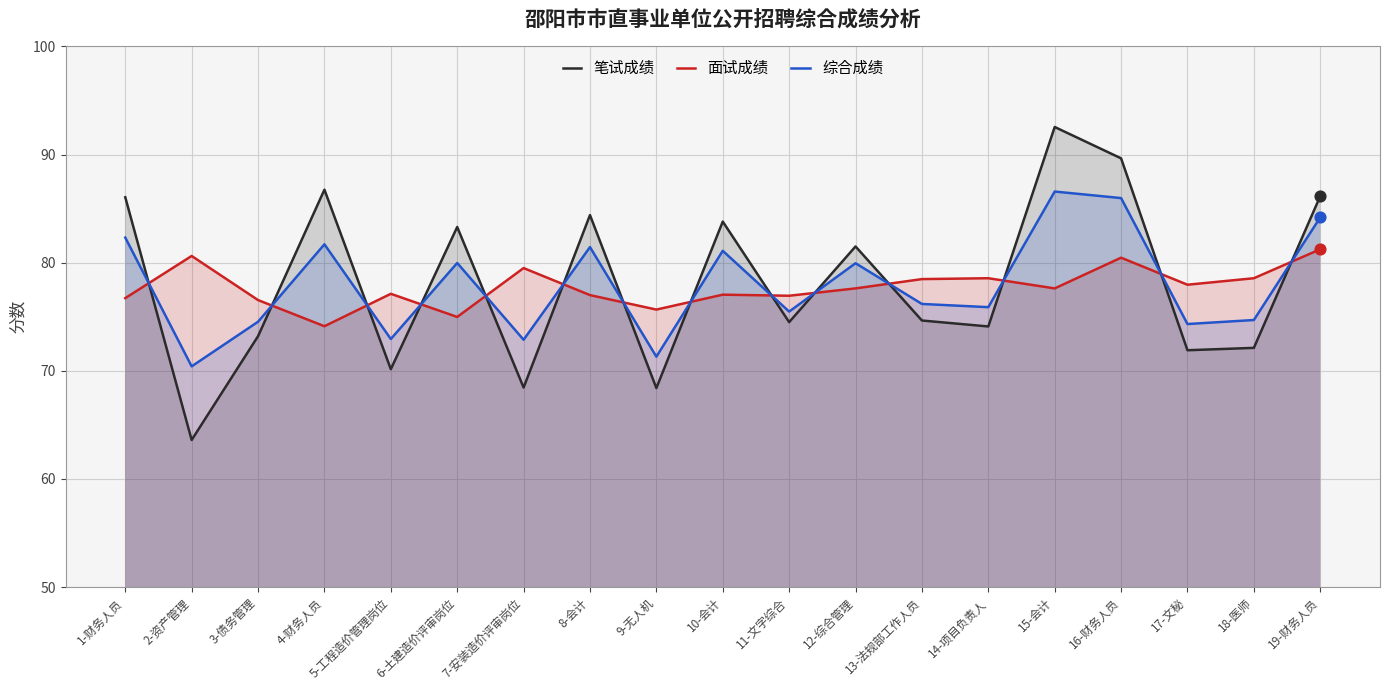

What is the total value across all series at 14-项目负责人?

228.5